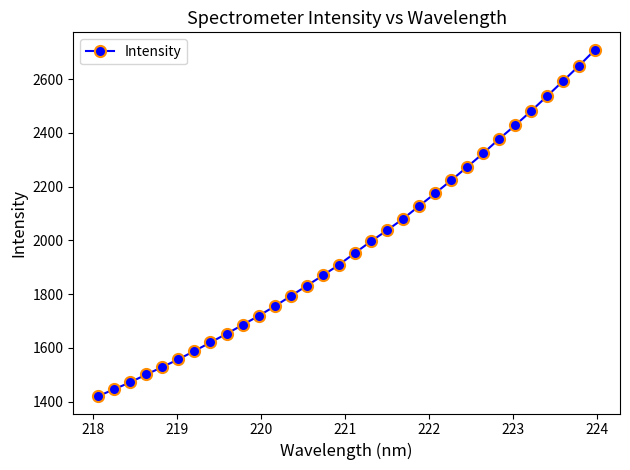

What is the smallest value displayed?

1419.9